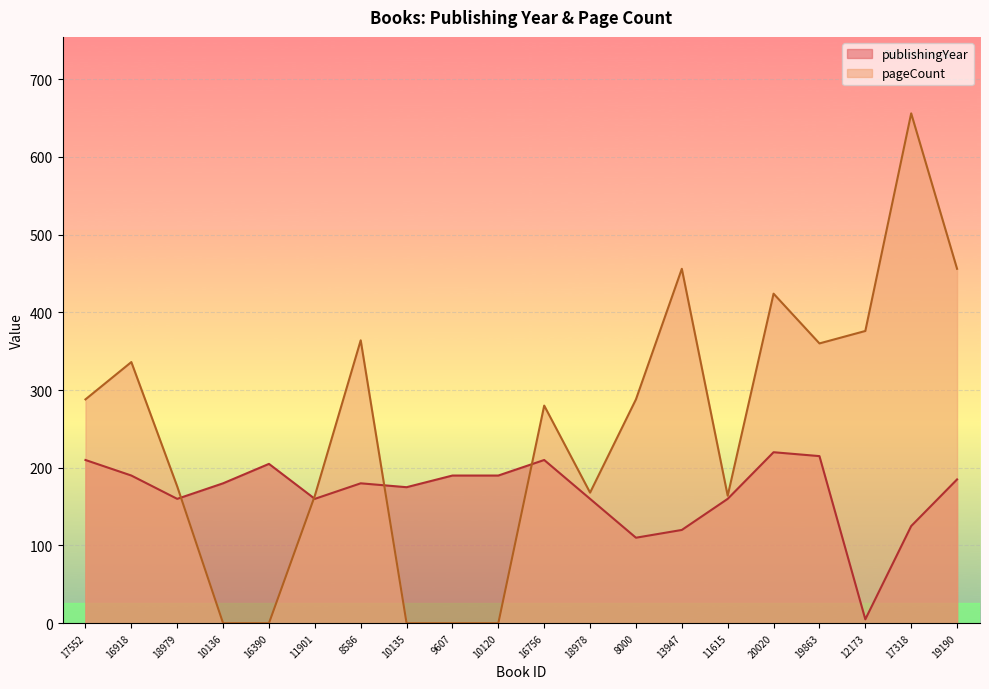

How many values in the publishingYear series exceed 180?

9